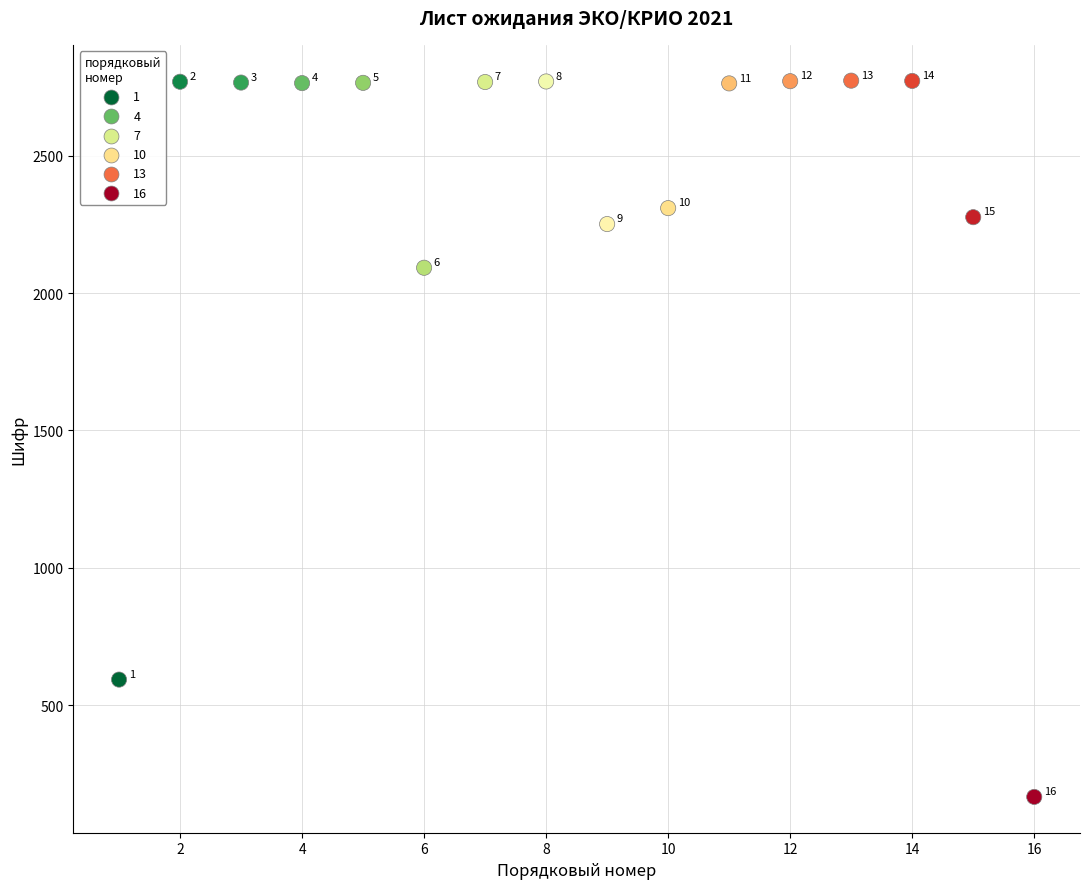

What is the range of X values (max minus min)?

15